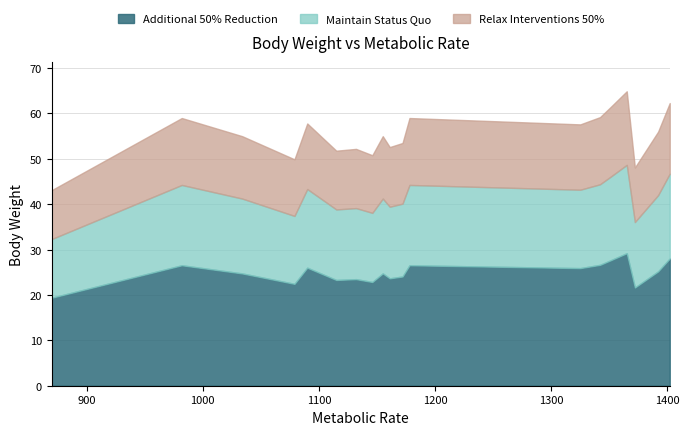

The chart shows a value of 36.2 at 1115. True or false?

False